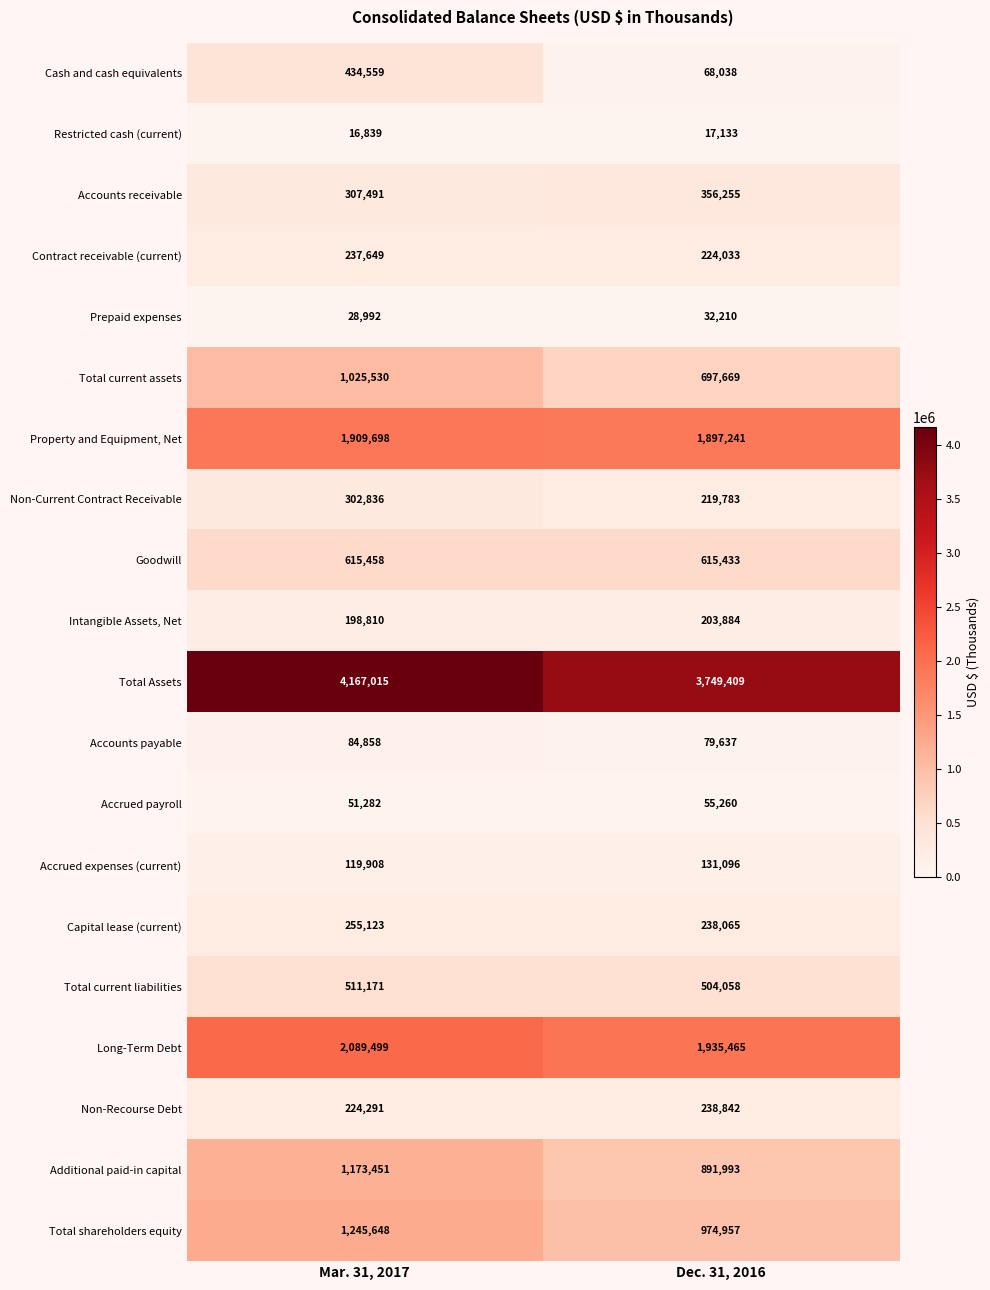

List the series in order of their peak value, lowest first.

Restricted cash (current), Prepaid expenses, Accrued payroll, Accounts payable, Accrued expenses (current), Intangible Assets, Net, Contract receivable (current), Non-Recourse Debt, Capital lease (current), Non-Current Contract Receivable, Accounts receivable, Cash and cash equivalents, Total current liabilities, Goodwill, Total current assets, Additional paid-in capital, Total shareholders equity, Property and Equipment, Net, Long-Term Debt, Total Assets